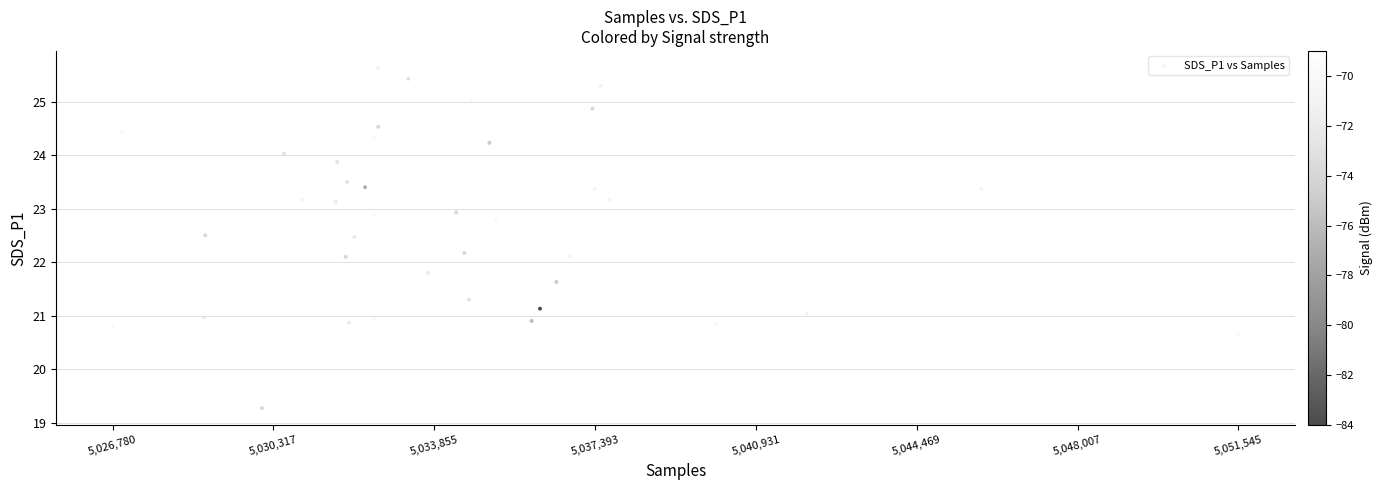

What is the range of X values (max minus min)?

24765.0